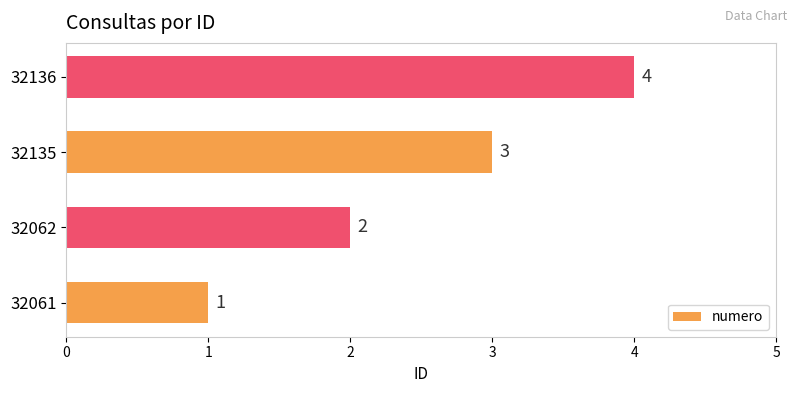

What is the smallest value displayed?

1